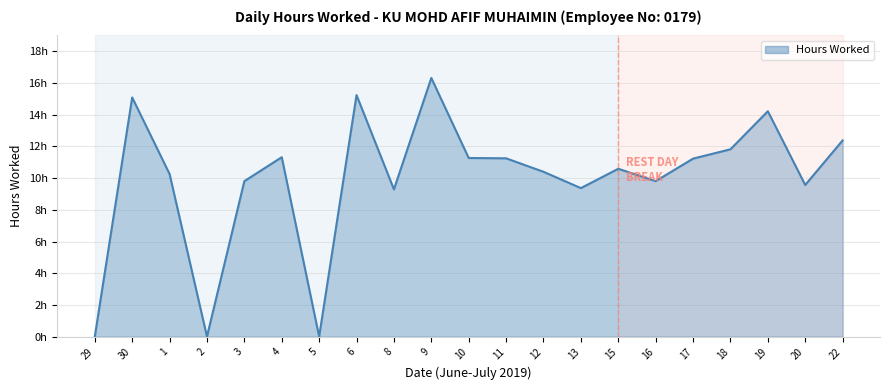

At which label is the value closest to 8?

8